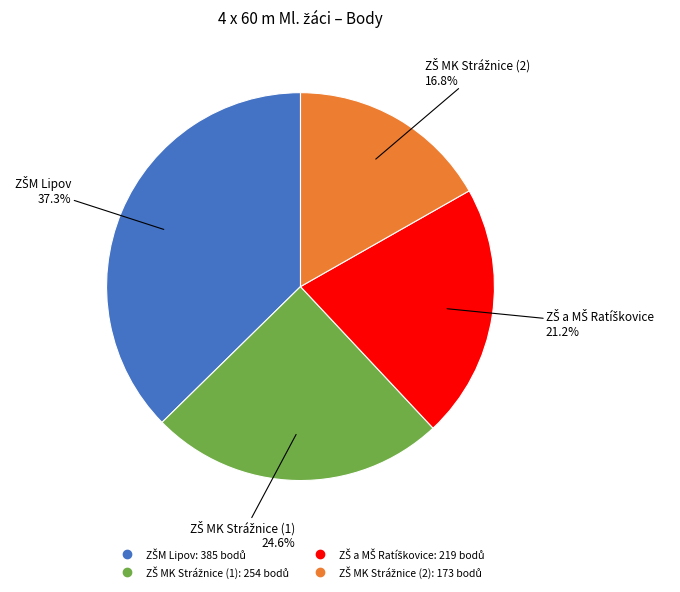

To the nearest percent, what is the average slice percentage?

25%